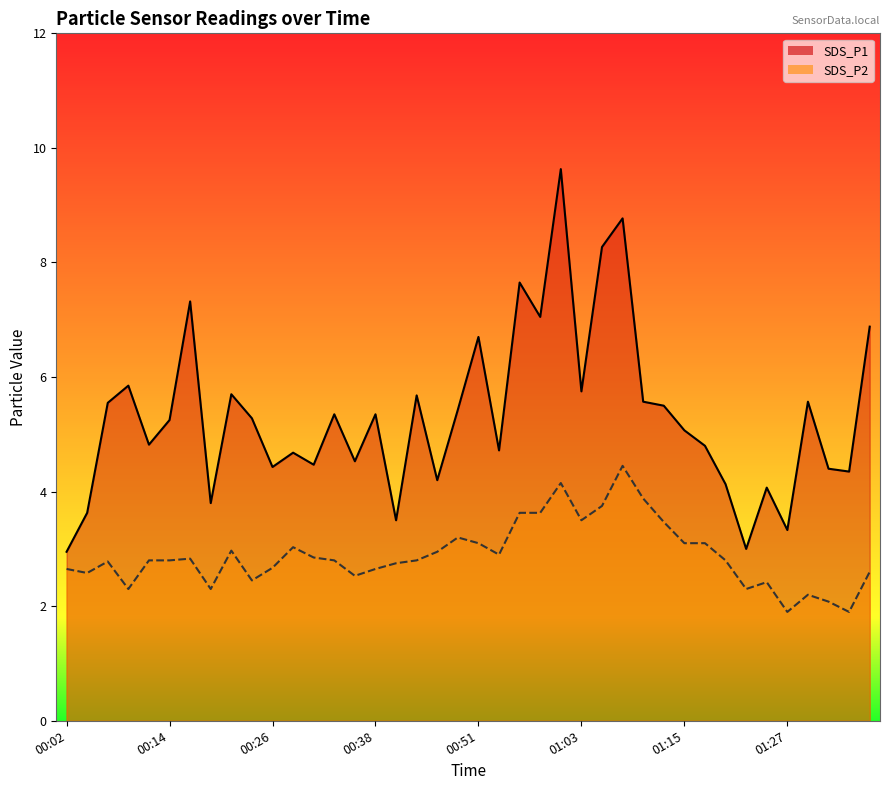

True or false: SDS_P2 and SDS_P1 cross at least once.

False